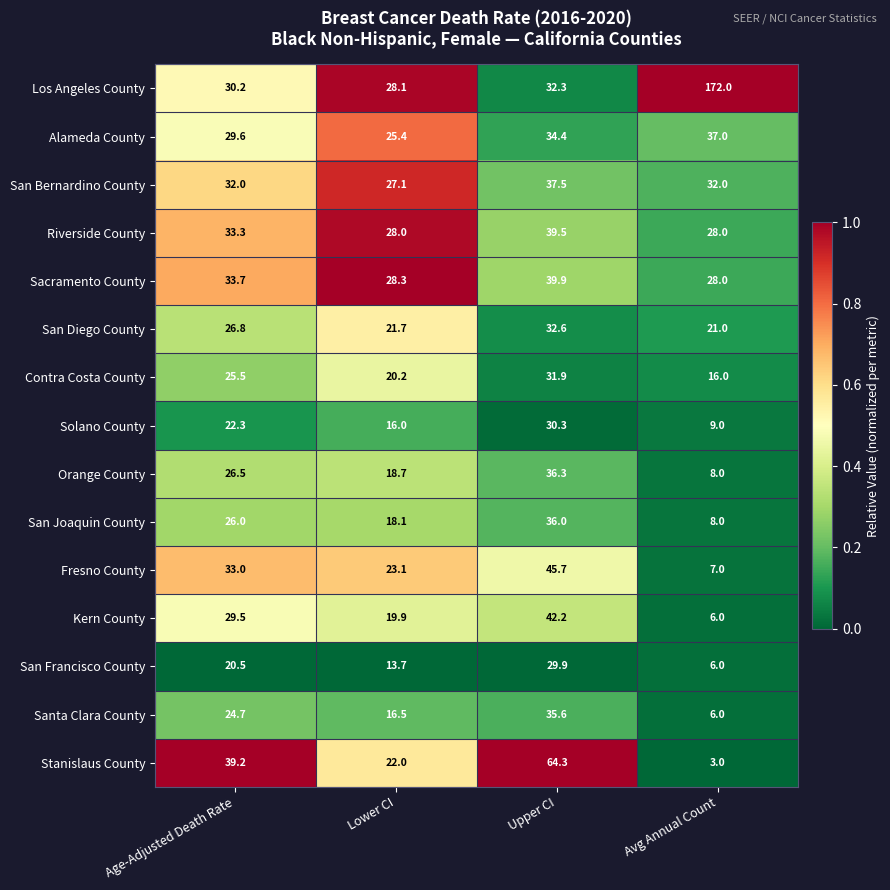

Is it true that San Joaquin County equals 31.5 at Lower CI?

False